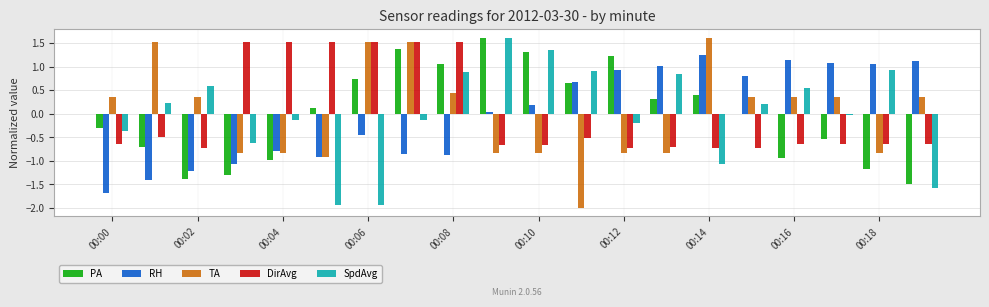

What is the maximum value shown in the chart?

1.6